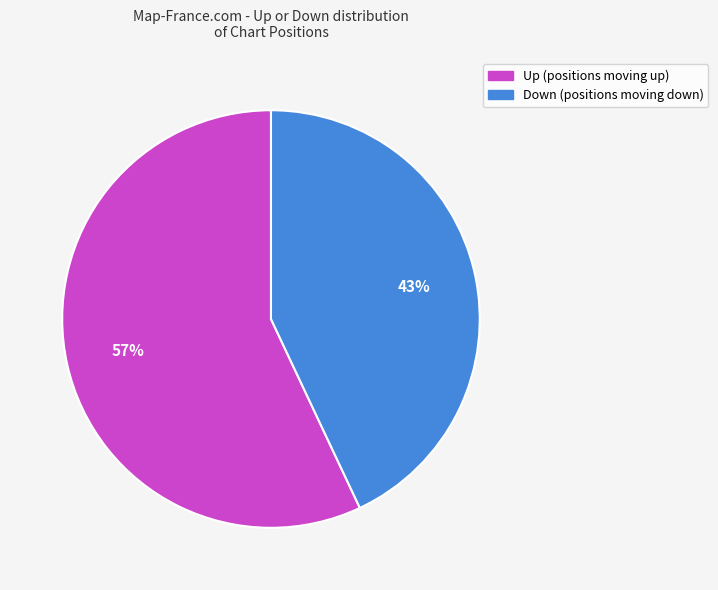

To the nearest percent, what is the difference between the largest and smallest slice percentages?

14%